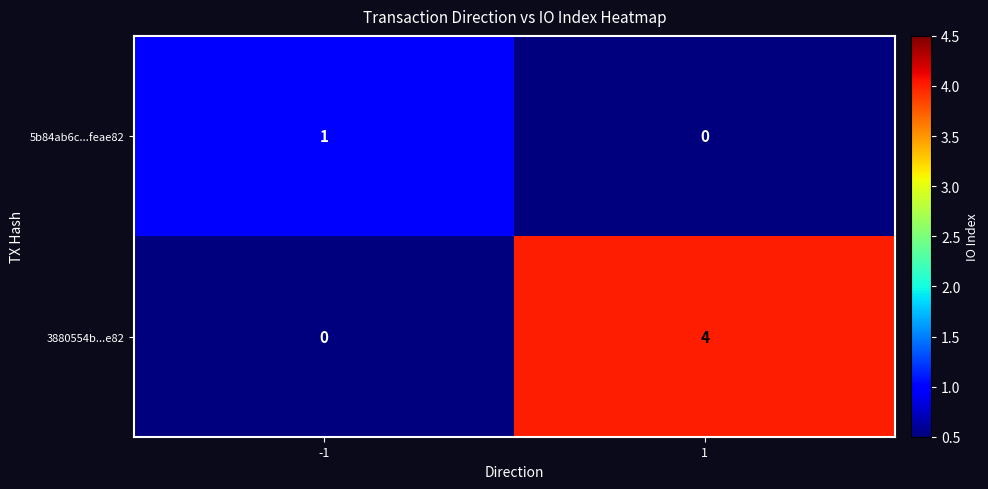

Between -1 and 1, which series saw the biggest shift?

3880554b...e82